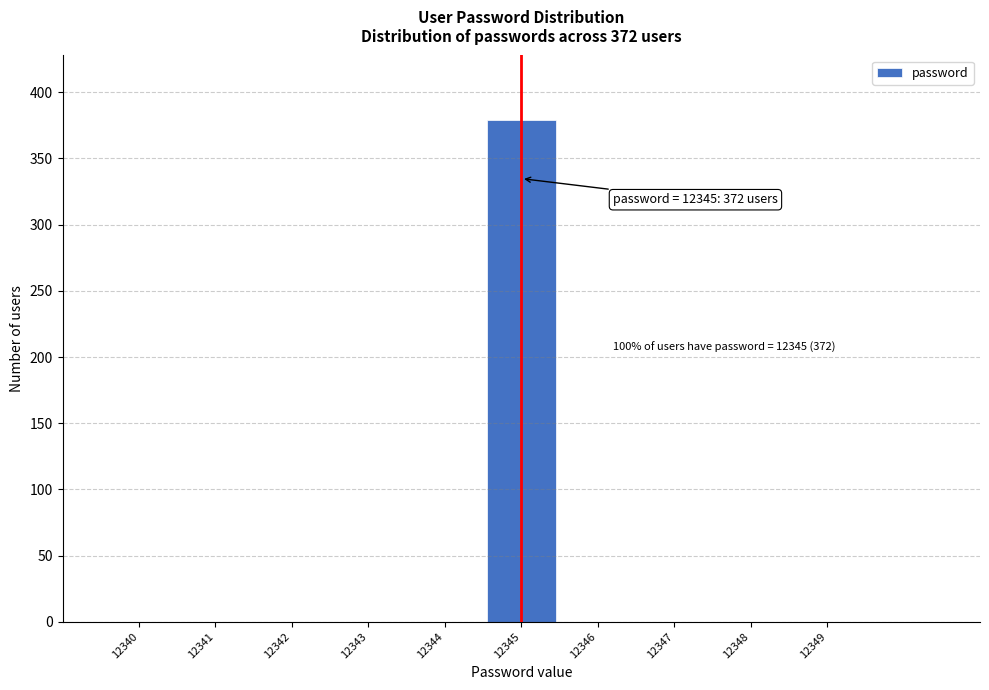

Which range on the x-axis has the tallest bar?

12344.5 to 12345.5